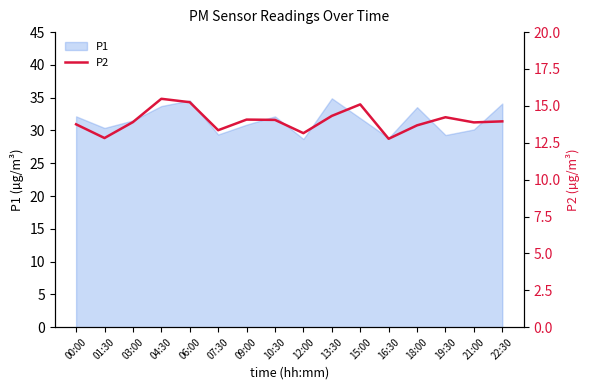

What is the difference between the second highest and minimum values?

2.5